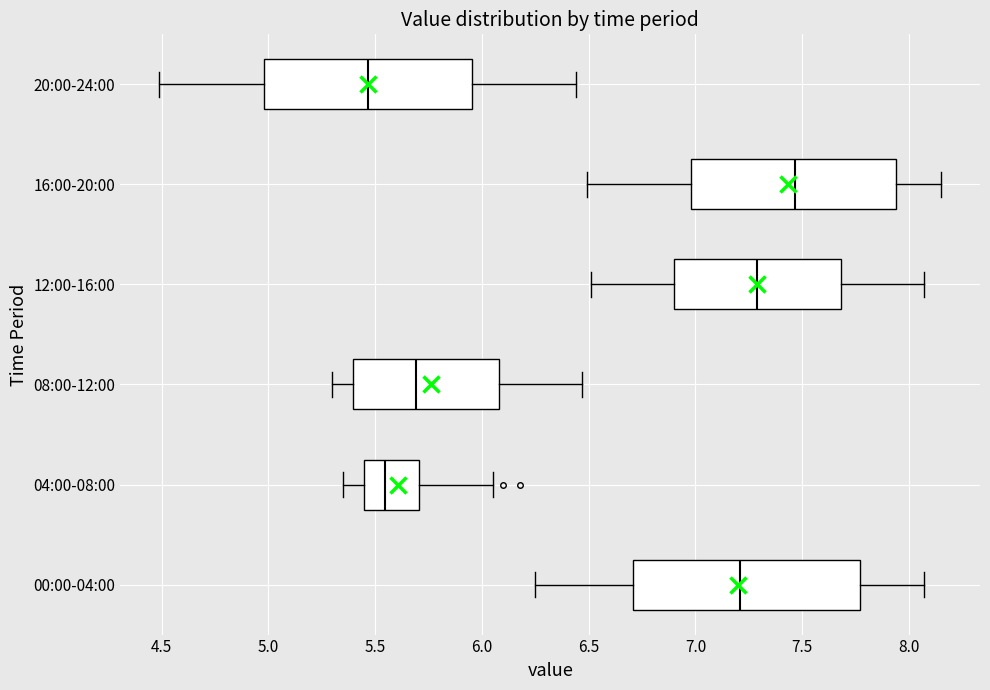

Where does the left whisker of the box for 00:00-04:00 end on the x-axis? The values are not printed on the chart, so give them approximately, as read against the axis.

6.25